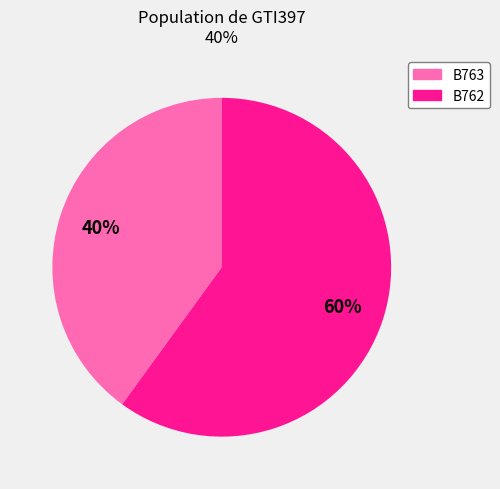

How many slices are in this pie chart?

2